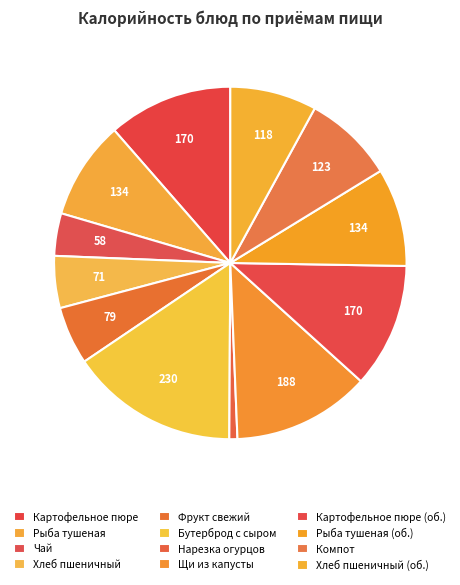

Does Хлеб пшеничный account for over 50% of the chart?

No